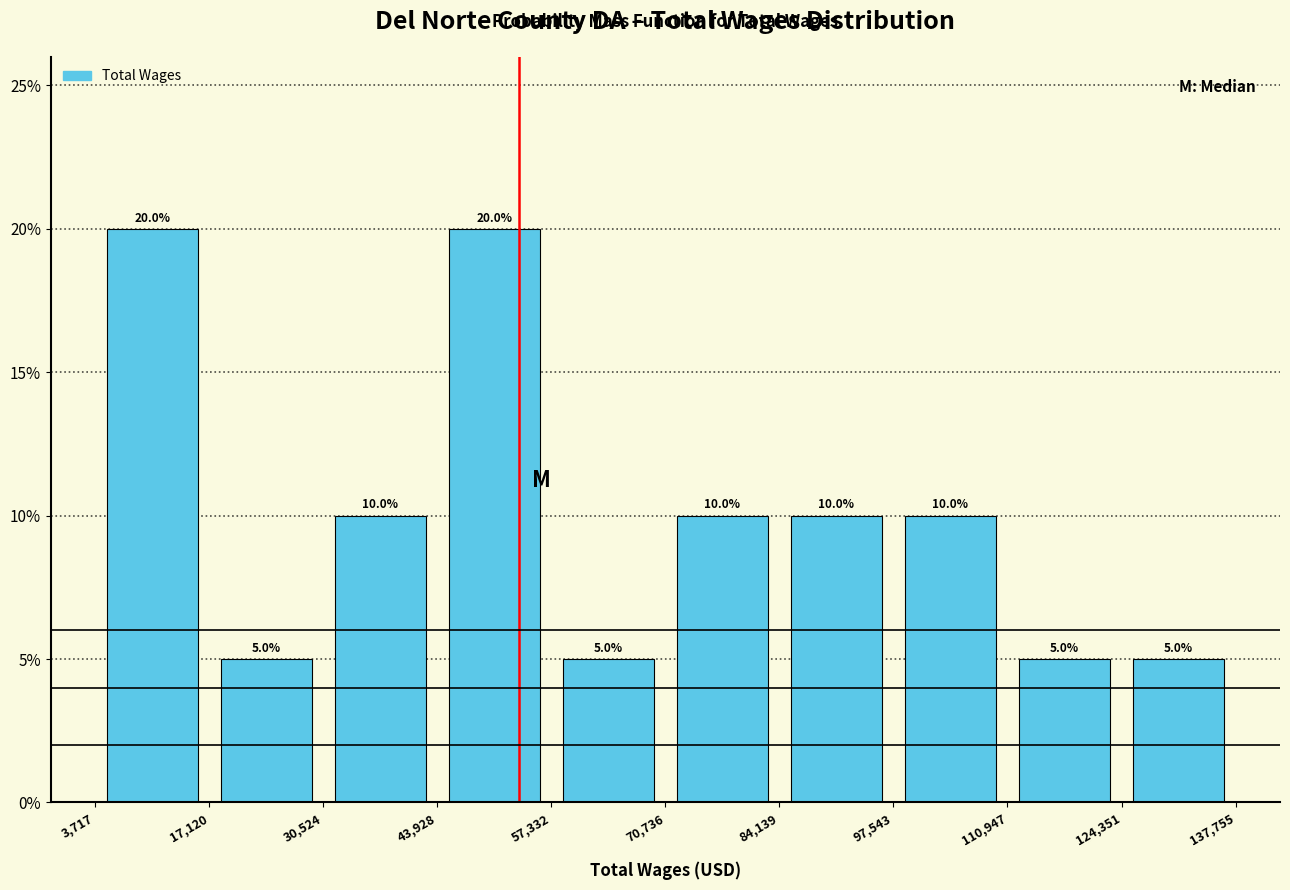

Reading left to right, list every bar in this chart as the range it spans on the x-axis followed by its height.

3,717 to 17,120: 20.0
17,120 to 30,524: 5.0
30,524 to 43,928: 10.0
43,928 to 57,332: 20.0
57,332 to 70,736: 5.0
70,736 to 84,139: 10.0
84,139 to 97,543: 10.0
97,543 to 110,947: 10.0
110,947 to 124,351: 5.0
124,351 to 137,755: 5.0